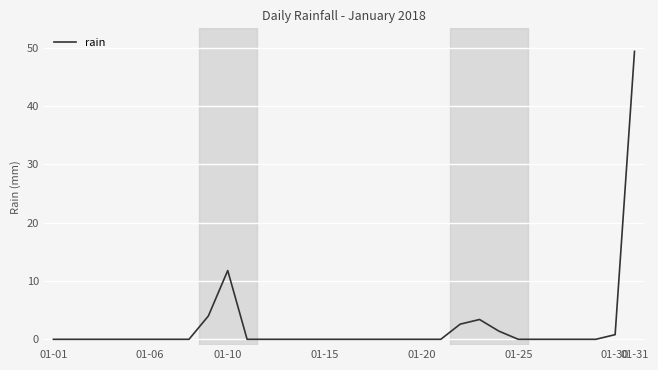

What is the maximum value shown in the chart?

49.4